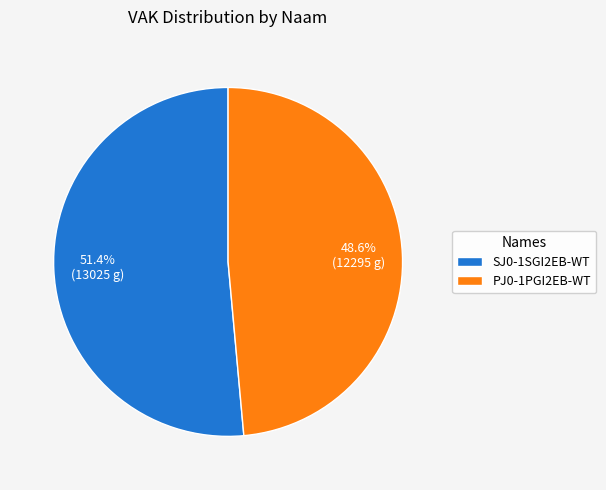

Count the number of slices in the pie.

2